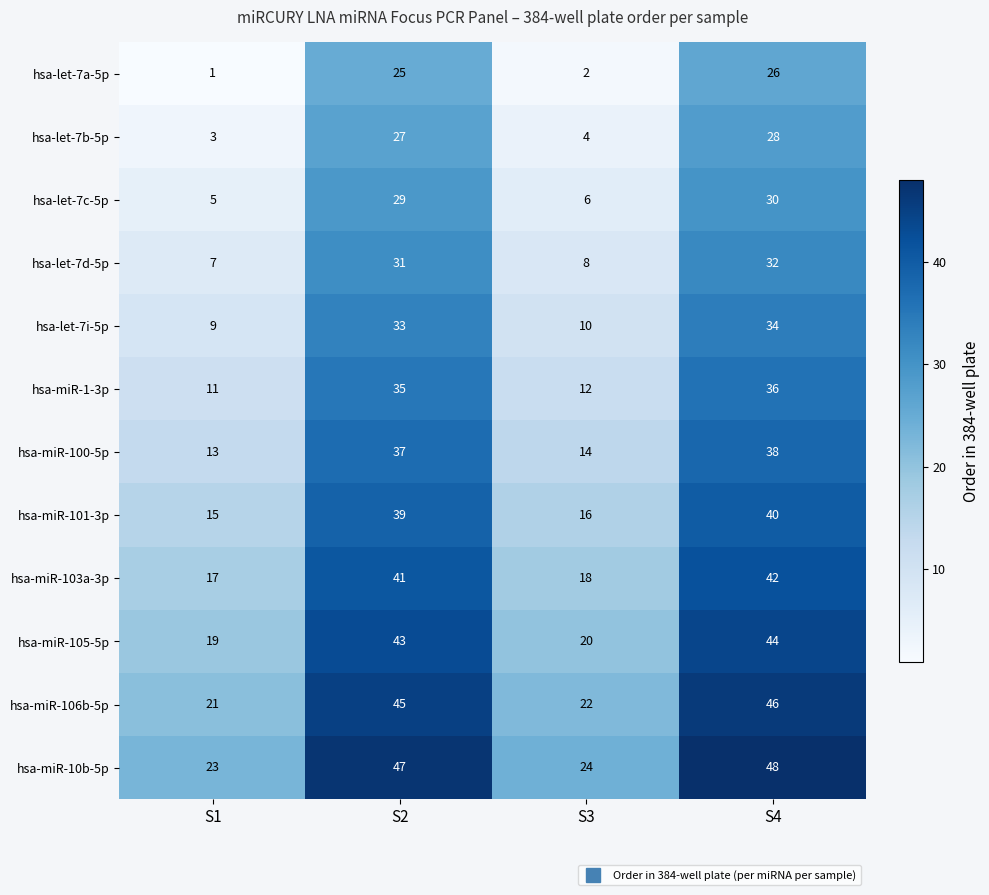

Which category has the lowest value across all series?

S1